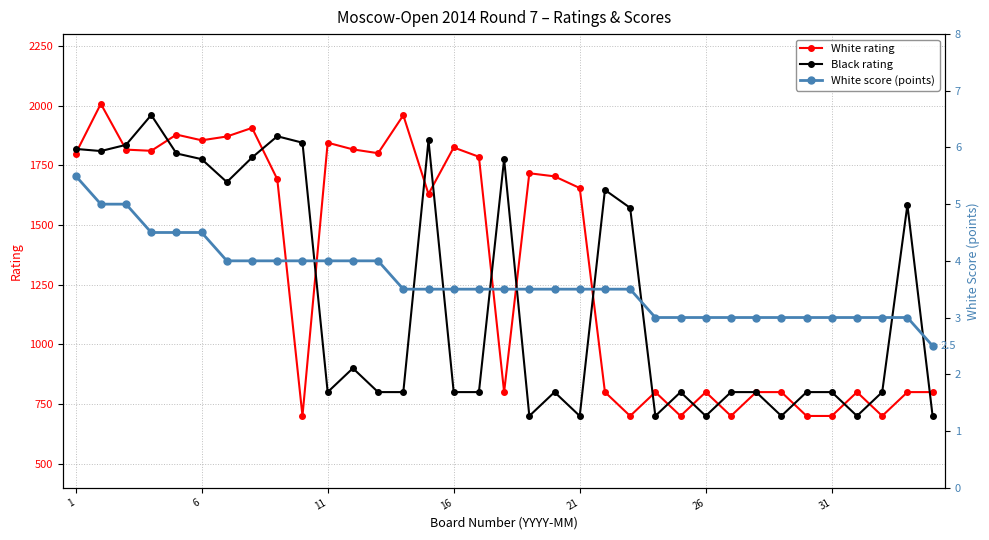

What is the maximum value for White rating?

2008